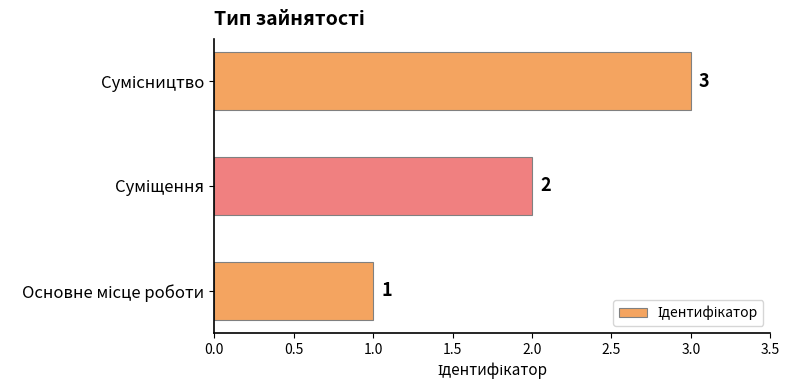

What is the sum of all values?

6